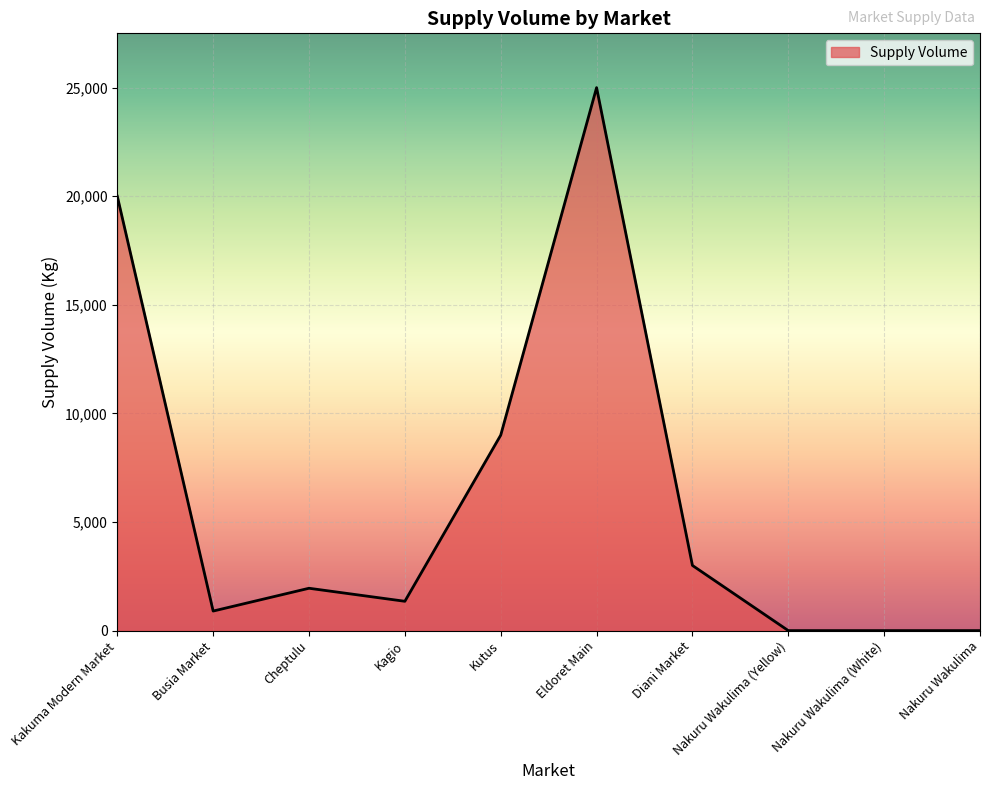

Which label corresponds to the largest value in the chart?

Eldoret Main